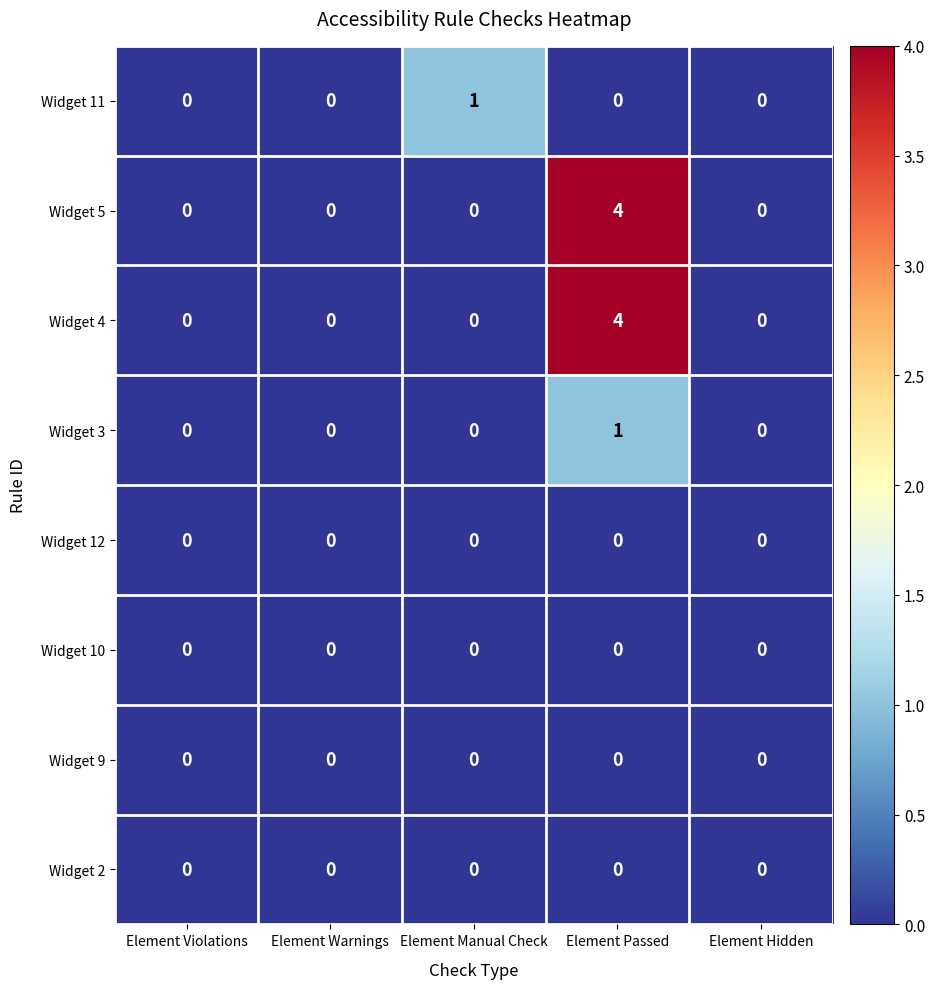

Read the Widget 4 value at Element Passed.

4